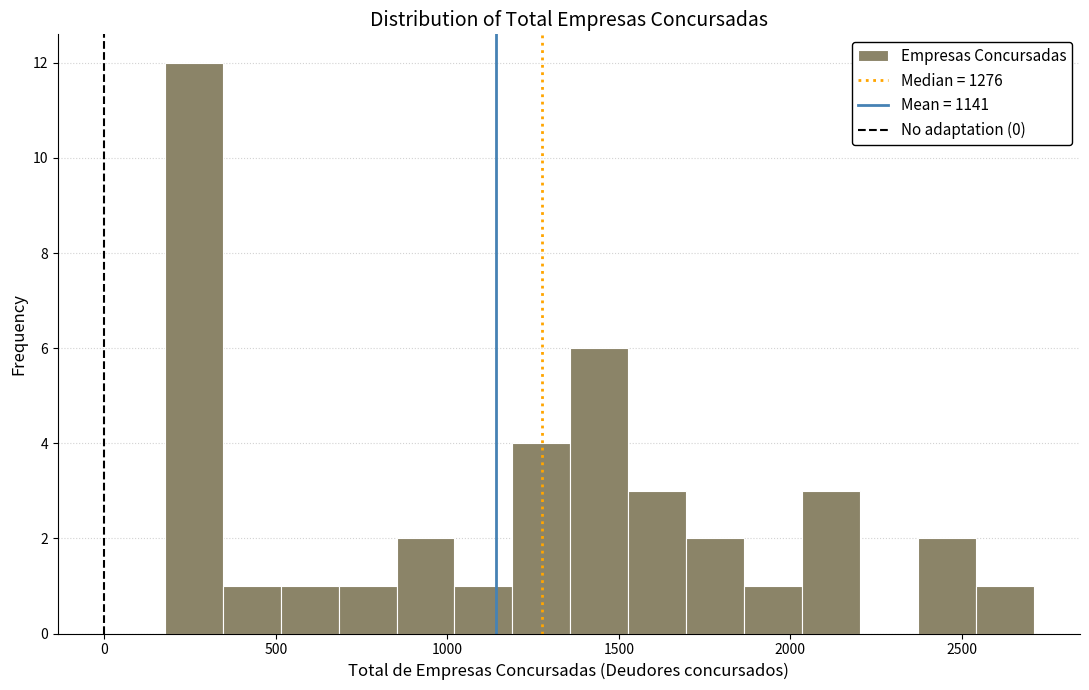

Read against the x-axis, roughly where is the centre of the tallest bar?

250